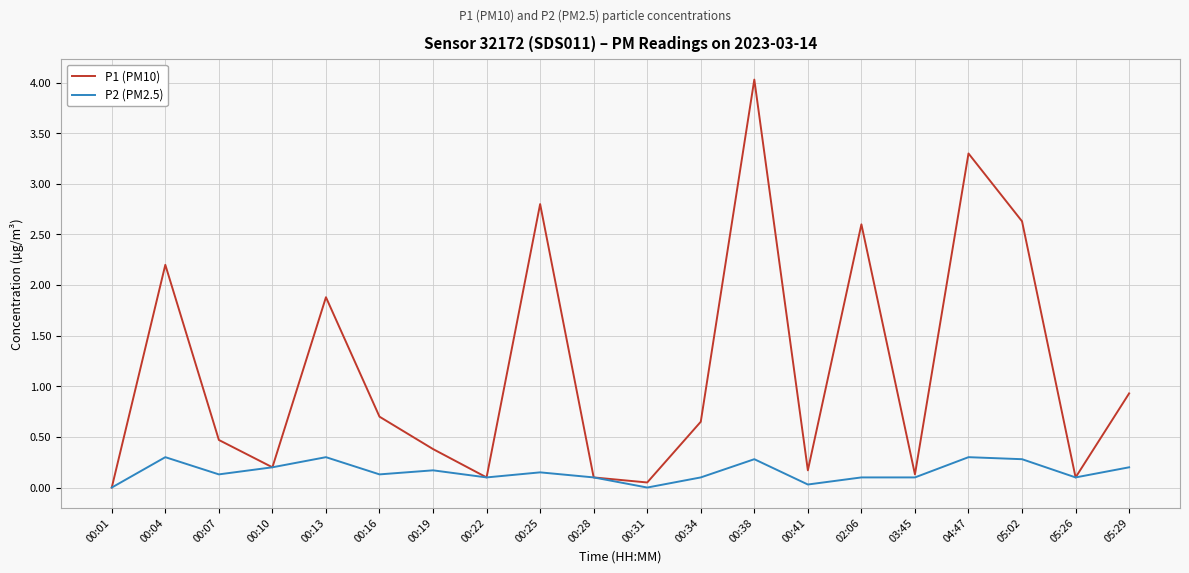

What is the total value across all series at 03:45?

0.2